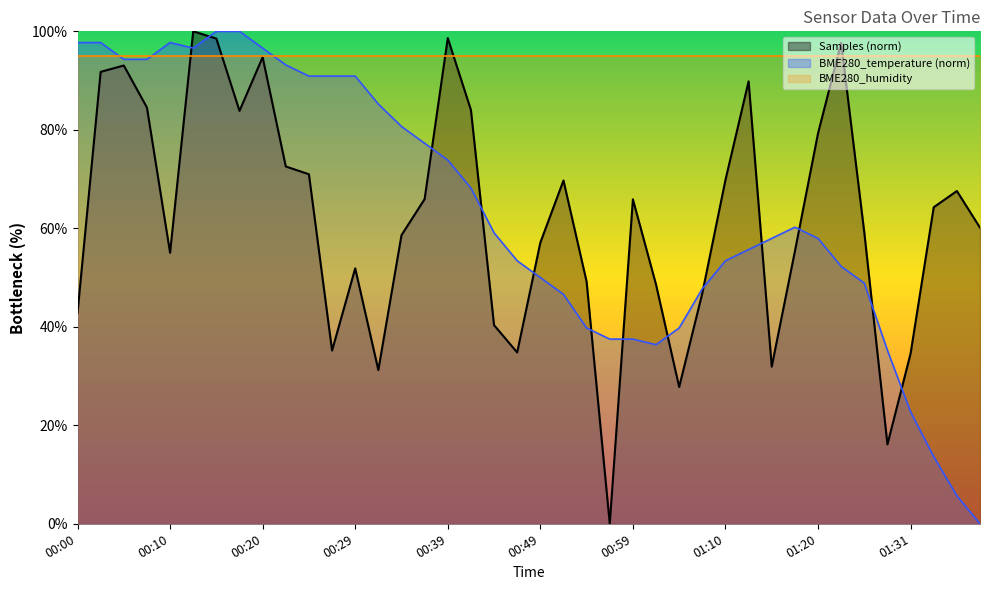

What is the sum of the Samples values at 01:34 and 00:27?

99.5